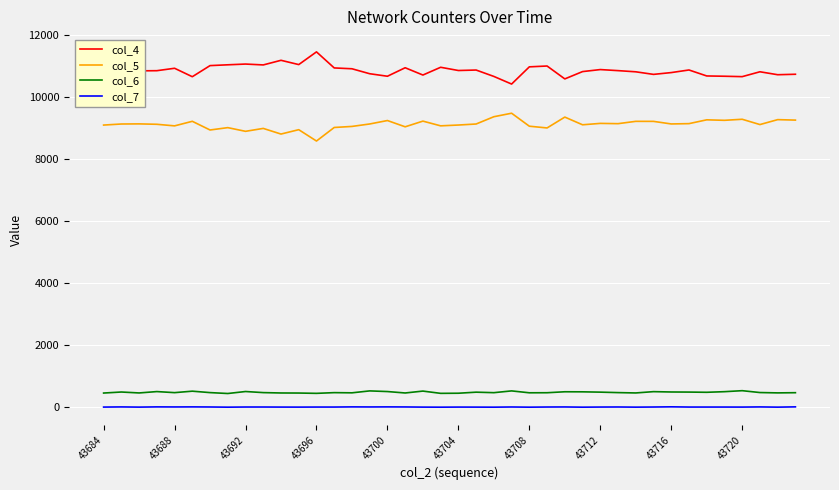

Which series has the largest total across all categories?

col_4